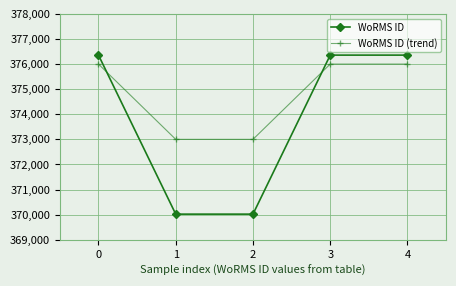

Which series has the largest total across all categories?

WoRMS ID (trend)